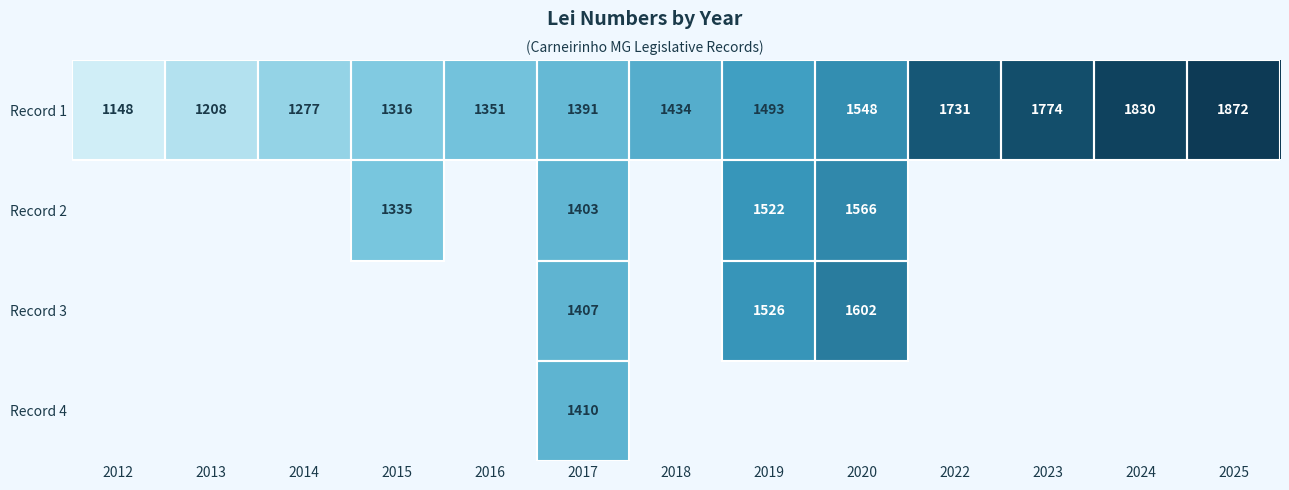

At how many categories does at least one series exceed 1529?

5